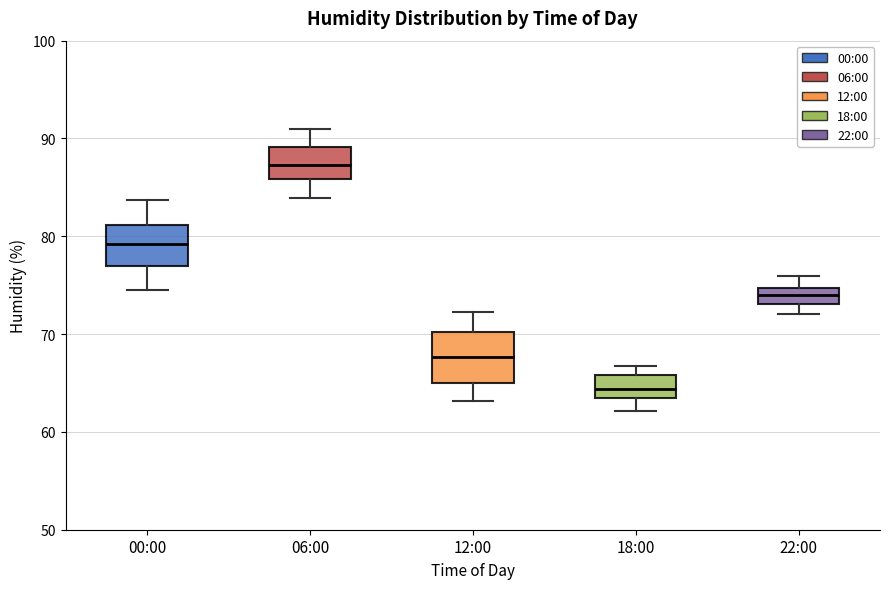

Reading left to right, transcribe this box plot: for each box, give where its median line is, the range the box spans, and where its two whiskers end, as read against the y-axis. The values are not printed on the chart, so give them approximately, as read against the axis.

00:00: median 79, box 77 to 81, whiskers 75 to 84
06:00: median 87, box 86 to 89, whiskers 84 to 91
12:00: median 68, box 65 to 70, whiskers 63 to 72
18:00: median 64, box 63 to 66, whiskers 62 to 67
22:00: median 74, box 73 to 75, whiskers 72 to 76